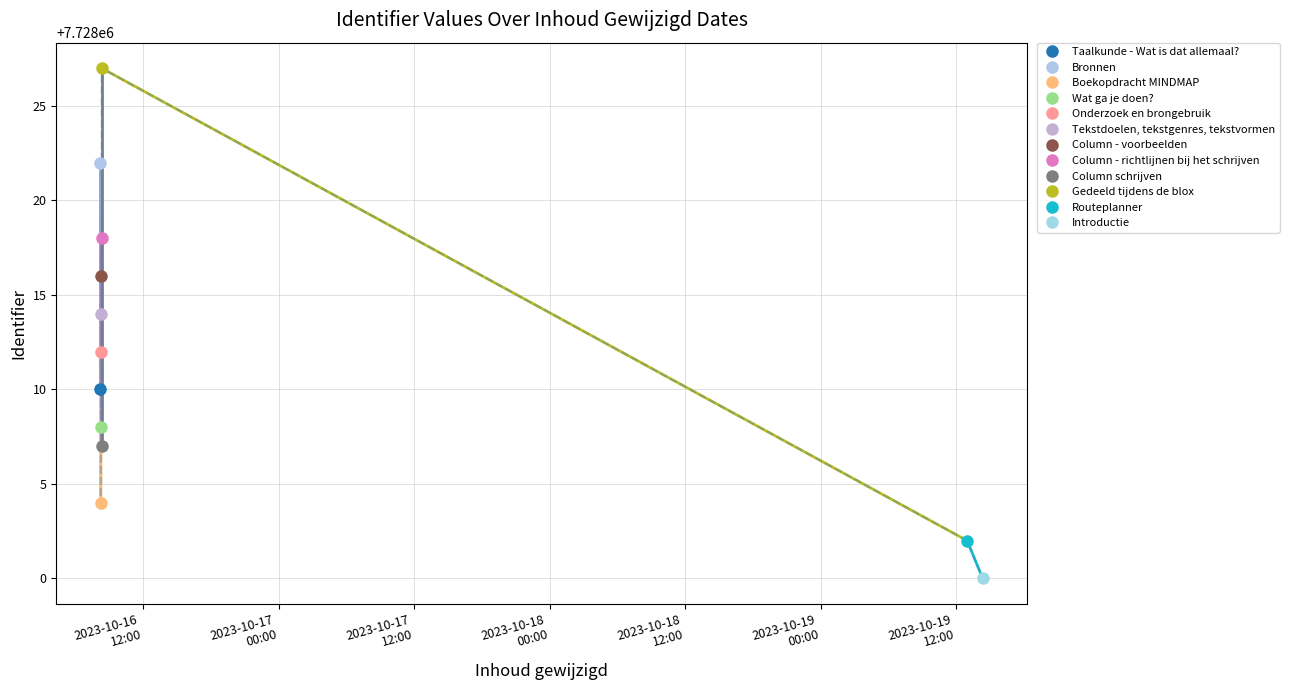

What is the label of the 8th point from the right?

Wat ga je doen?